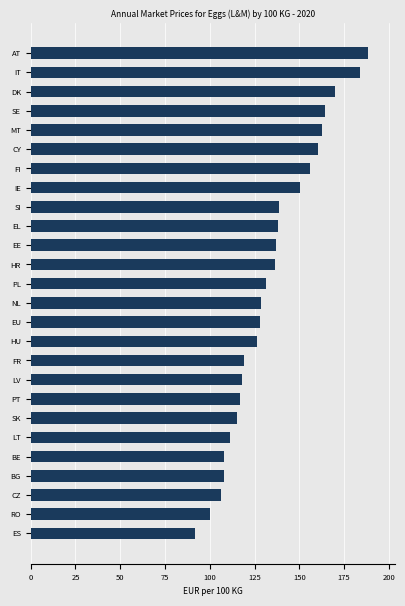

What is the sum of the values at EE and LT?

248.2